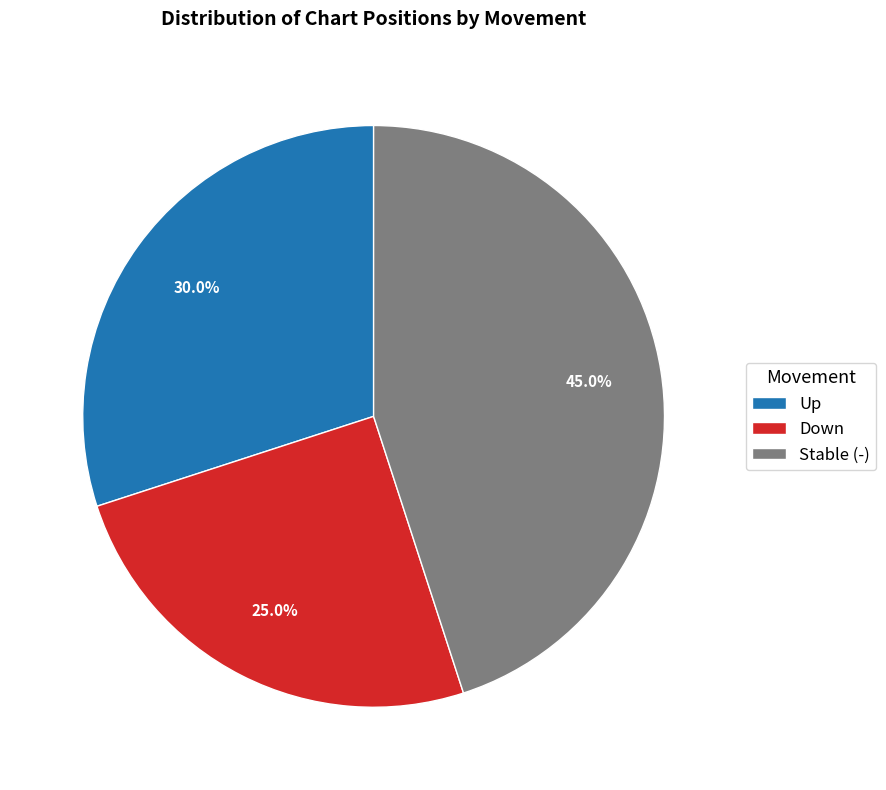

How many segments does this pie chart have?

3